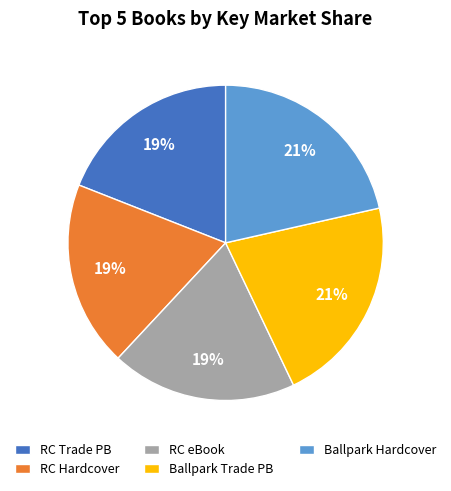

How many segments does this pie chart have?

5